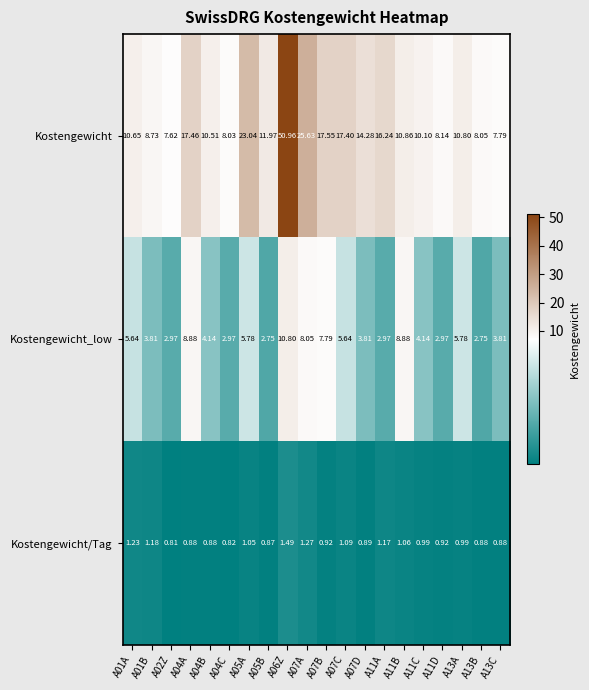

Rank the series by their average value, from lowest to highest.

Kostengewicht/Tag, Kostengewicht_low, Kostengewicht